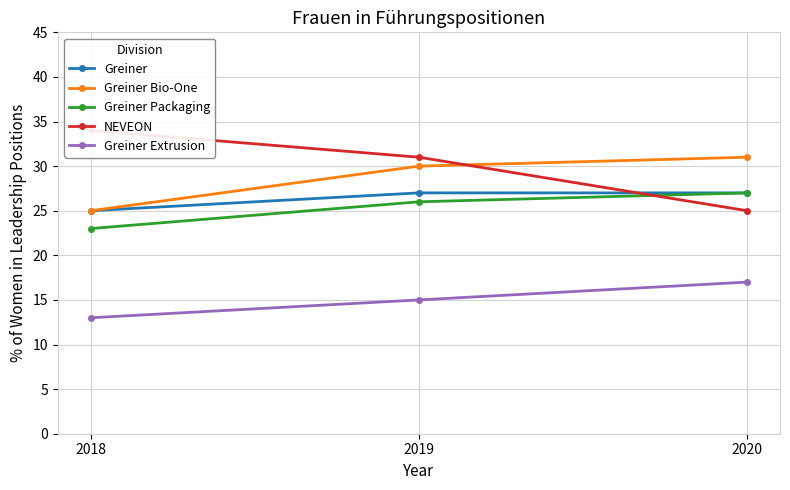

Count the number of categories in the chart.

3